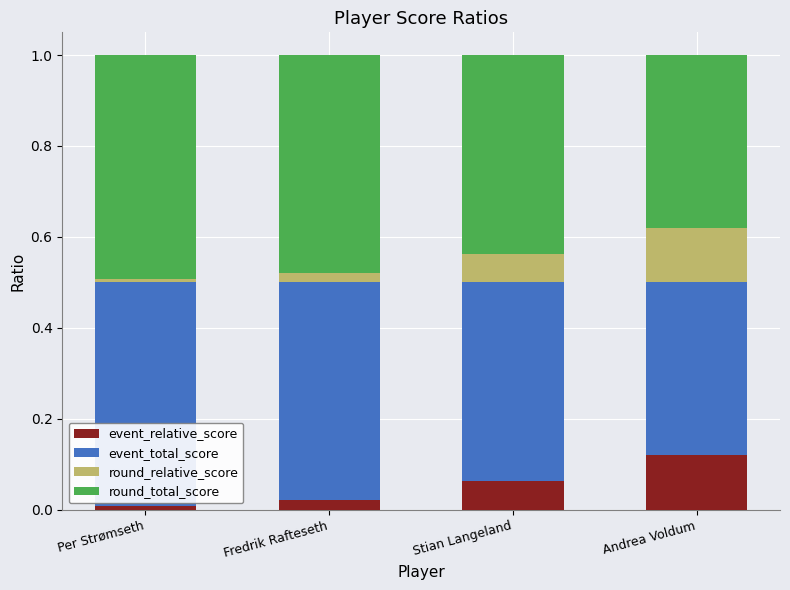

What is the sum of all event_relative_score values?

0.2